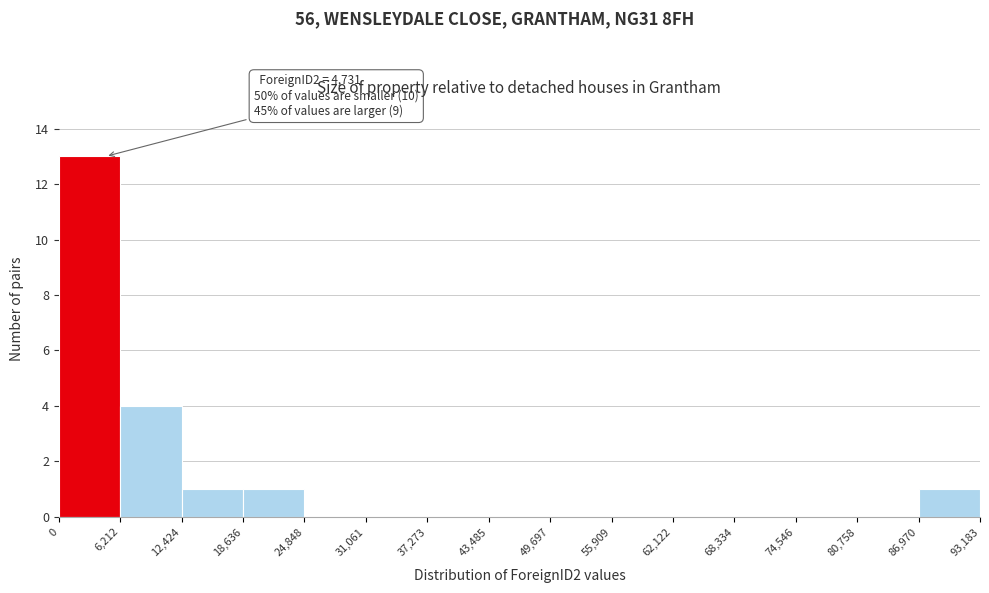

Over which range of the x-axis is the bar tallest?

0 to 6,212